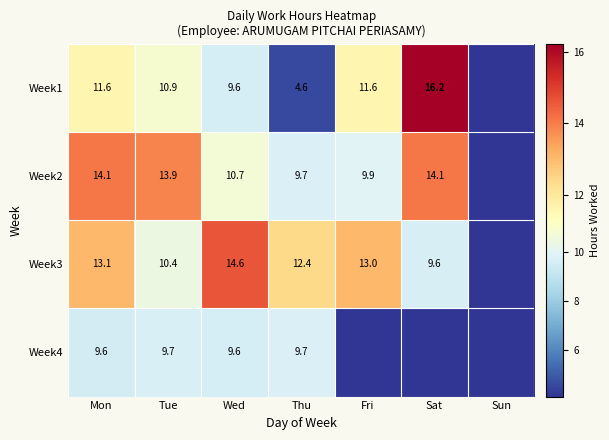

Is the value of Week1 at Tue greater than the value of Week3 at Thu?

No